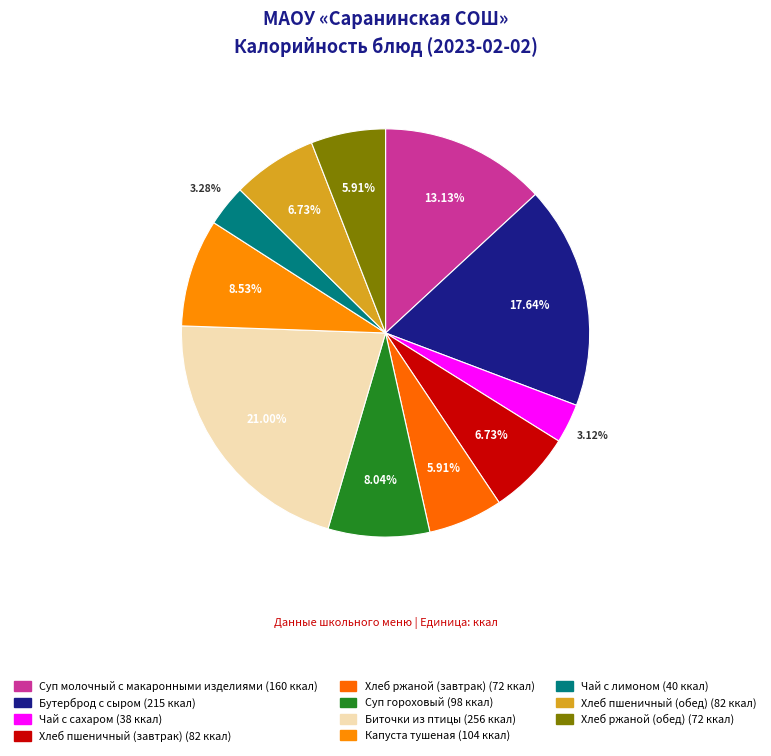

Count the number of slices in the pie.

11